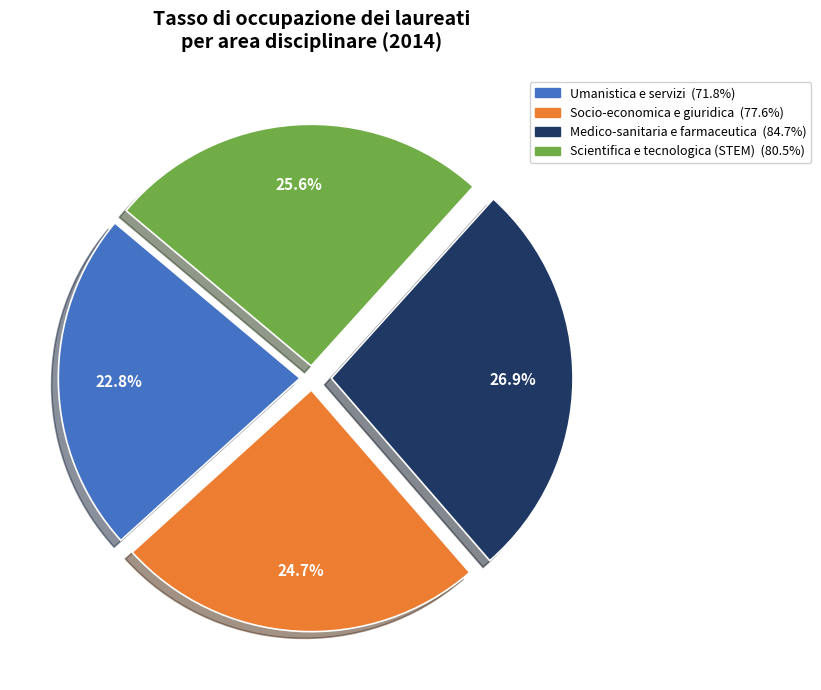

What percentage is NOT represented by Socio-economica e giuridica?

75.3%